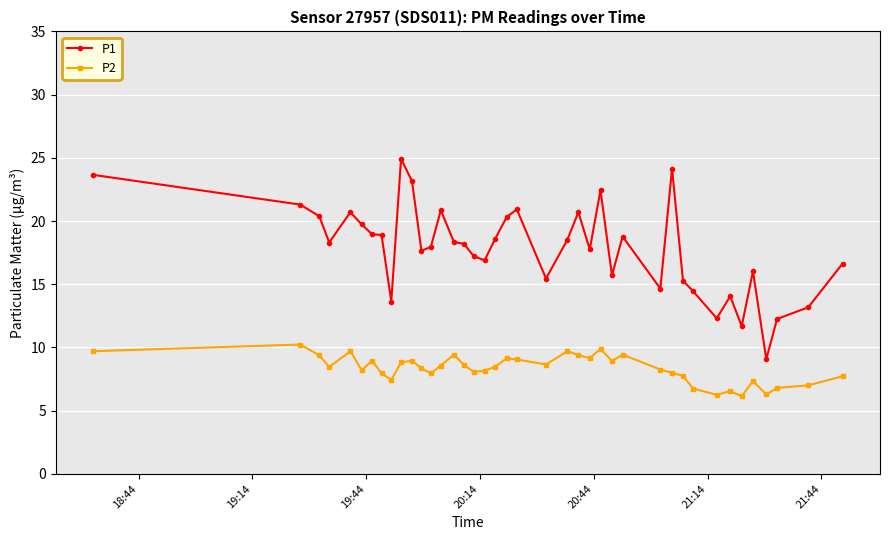

Which series has the largest range (max minus min)?

P1